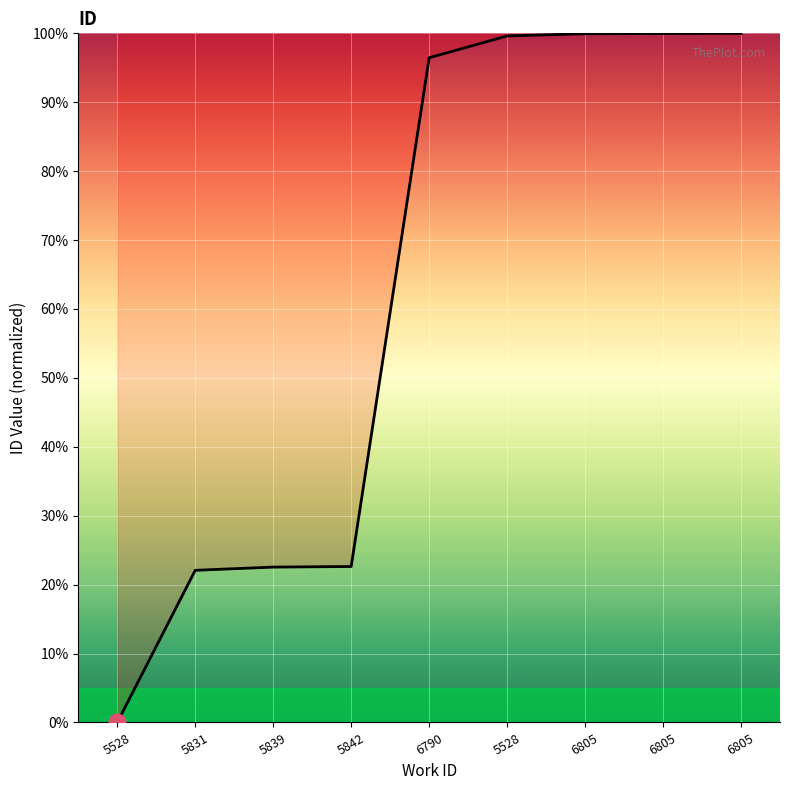

How many values are below 96?

4